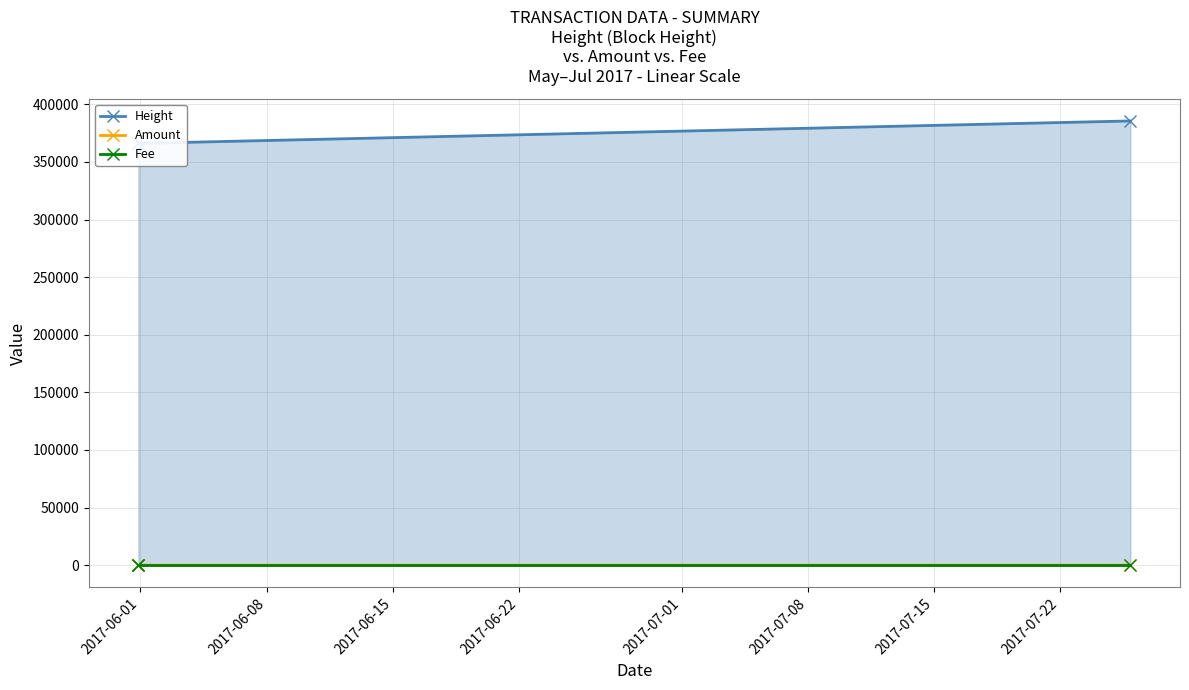

What is the average value of the Height series?

372590